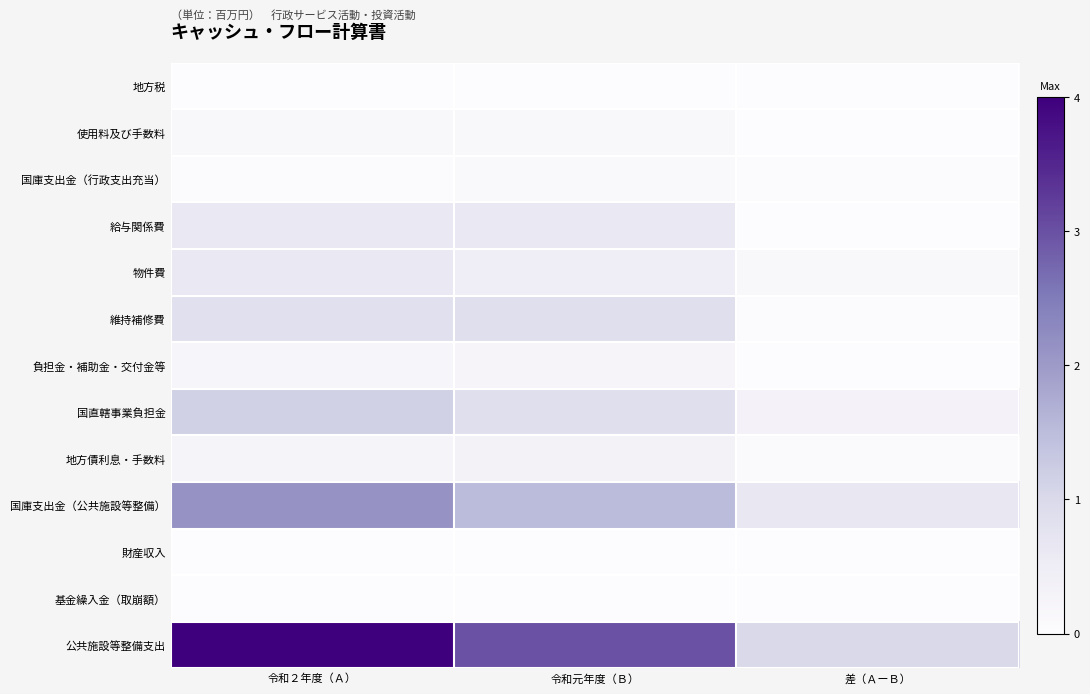

Reading left to right, what are all the values shown in this chart?

地方税: 令和２年度（Ａ）=0.0	令和元年度（Ｂ）=0.0	差（ＡーＢ）=0.0
使用料及び手数料: 令和２年度（Ａ）=0.2	令和元年度（Ｂ）=0.2	差（ＡーＢ）=0.0
国庫支出金（行政支出充当）: 令和２年度（Ａ）=0.0	令和元年度（Ｂ）=0.1	差（ＡーＢ）=0.0
給与関係費: 令和２年度（Ａ）=0.6	令和元年度（Ｂ）=0.6	差（ＡーＢ）=0.0
物件費: 令和２年度（Ａ）=0.6	令和元年度（Ｂ）=0.5	差（ＡーＢ）=0.1
維持補修費: 令和２年度（Ａ）=0.8	令和元年度（Ｂ）=0.9	差（ＡーＢ）=0.0
負担金・補助金・交付金等: 令和２年度（Ａ）=0.2	令和元年度（Ｂ）=0.2	差（ＡーＢ）=0.0
国直轄事業負担金: 令和２年度（Ａ）=1.2	令和元年度（Ｂ）=0.9	差（ＡーＢ）=0.3
地方債利息・手数料: 令和２年度（Ａ）=0.2	令和元年度（Ｂ）=0.3	差（ＡーＢ）=0.1
国庫支出金（公共施設等整備）: 令和２年度（Ａ）=2.1	令和元年度（Ｂ）=1.5	差（ＡーＢ）=0.6
財産収入: 令和２年度（Ａ）=0.0	令和元年度（Ｂ）=0.0	差（ＡーＢ）=0.0
基金繰入金（取崩額）: 令和２年度（Ａ）=0.0	令和元年度（Ｂ）=0.0	差（ＡーＢ）=0.0
公共施設等整備支出: 令和２年度（Ａ）=4.0	令和元年度（Ｂ）=3.0	差（ＡーＢ）=1.0